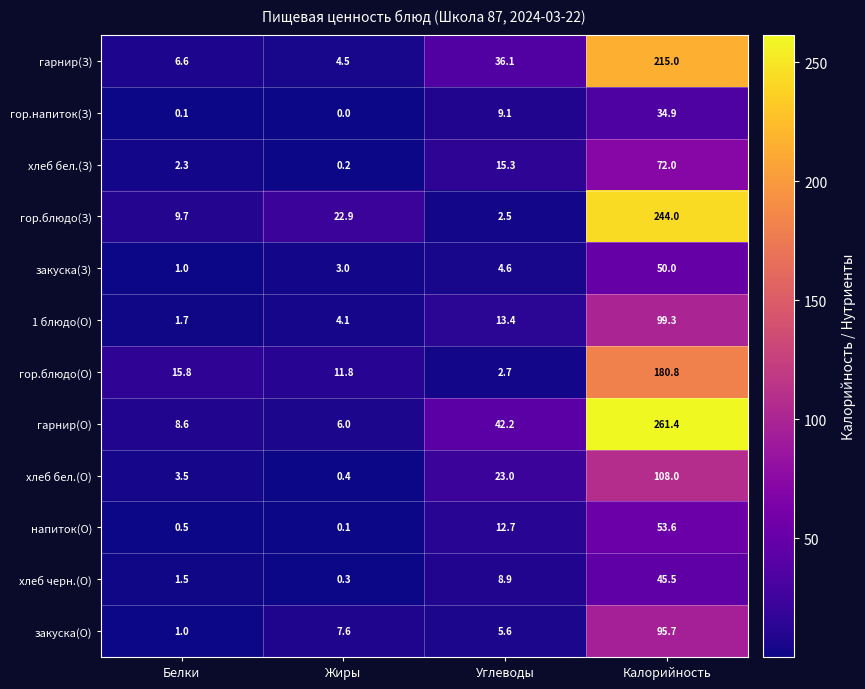

What is the difference between the гор.блюдо(О) values at Калорийность and Белки?

165.0